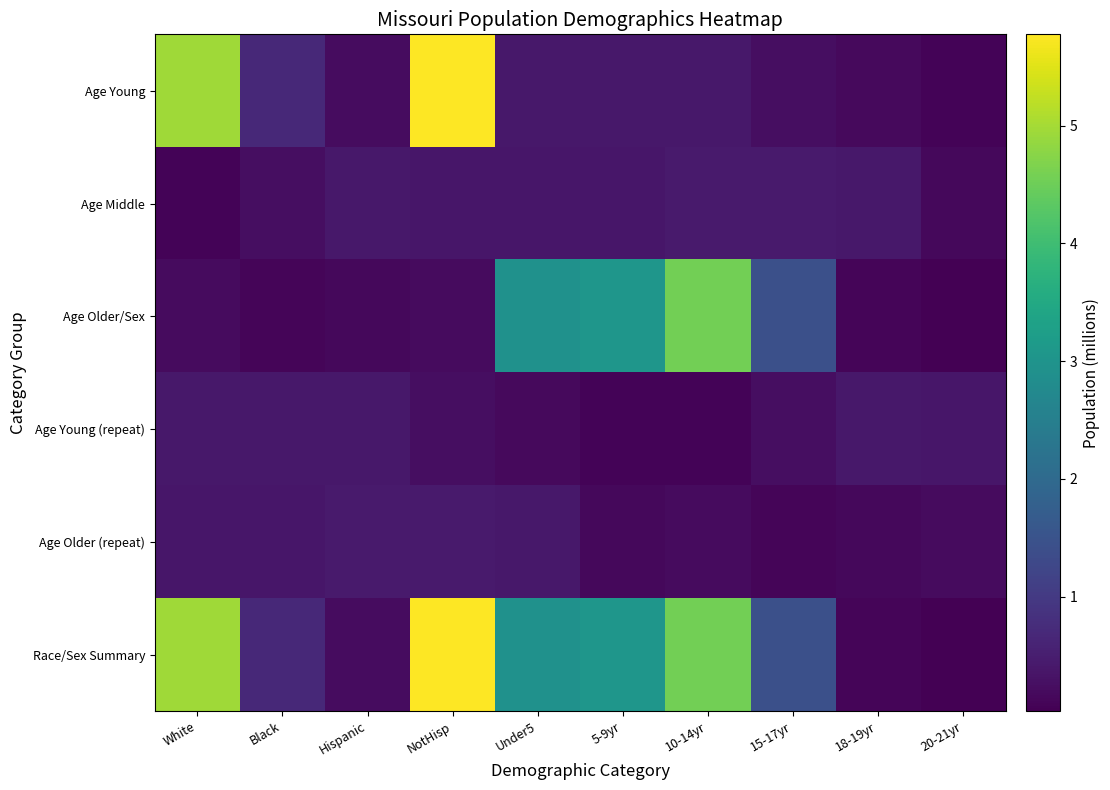

Reading left to right, extract all data points from this chart.

Age Young: White=5.0	Black=0.7	Hispanic=0.2	NotHisp=5.8	Under5=0.4	5-9yr=0.4	10-14yr=0.4	15-17yr=0.2	18-19yr=0.2	20-21yr=0.1
Age Middle: White=0.1	Black=0.2	Hispanic=0.4	NotHisp=0.4	Under5=0.4	5-9yr=0.4	10-14yr=0.4	15-17yr=0.4	18-19yr=0.4	20-21yr=0.1
Age Older/Sex: White=0.2	Black=0.1	Hispanic=0.1	NotHisp=0.2	Under5=2.9	5-9yr=3.1	10-14yr=4.6	15-17yr=1.4	18-19yr=0.1	20-21yr=0.0
Age Young (repeat): White=0.4	Black=0.4	Hispanic=0.4	NotHisp=0.2	Under5=0.2	5-9yr=0.1	10-14yr=0.1	15-17yr=0.2	18-19yr=0.4	20-21yr=0.4
Age Older (repeat): White=0.4	Black=0.4	Hispanic=0.4	NotHisp=0.4	Under5=0.4	5-9yr=0.1	10-14yr=0.2	15-17yr=0.1	18-19yr=0.1	20-21yr=0.2
Race/Sex Summary: White=5.0	Black=0.7	Hispanic=0.2	NotHisp=5.8	Under5=2.9	5-9yr=3.1	10-14yr=4.6	15-17yr=1.4	18-19yr=0.1	20-21yr=0.0